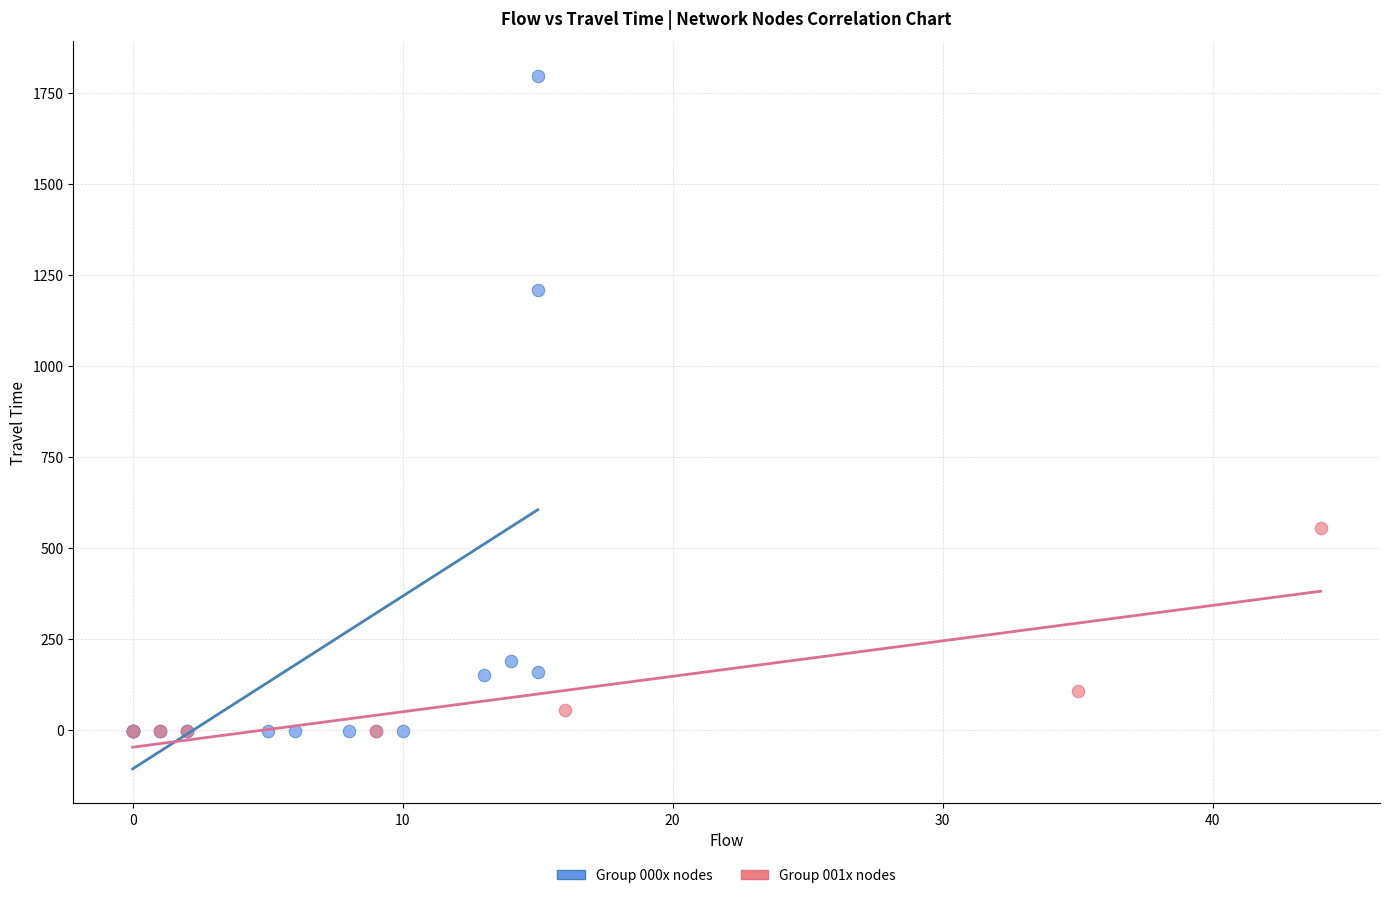

What are all the series names shown in the legend?

Group 000x nodes, Group 001x nodes